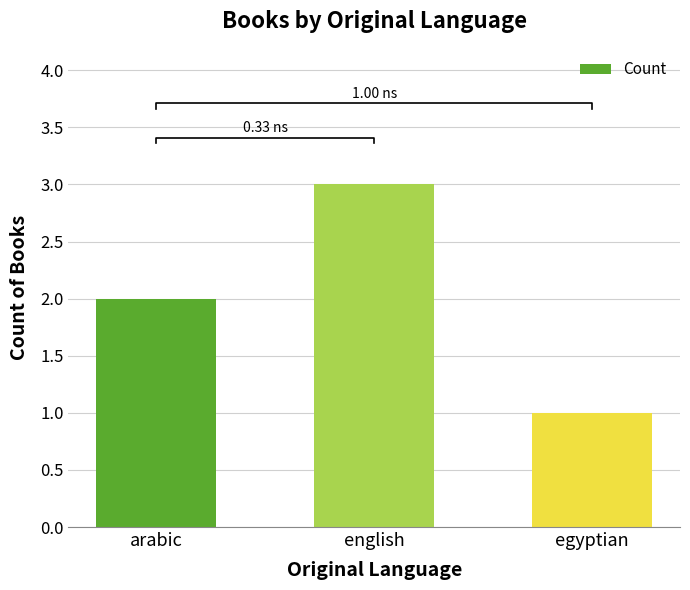

What is the value of the 3rd bar from the left?

1